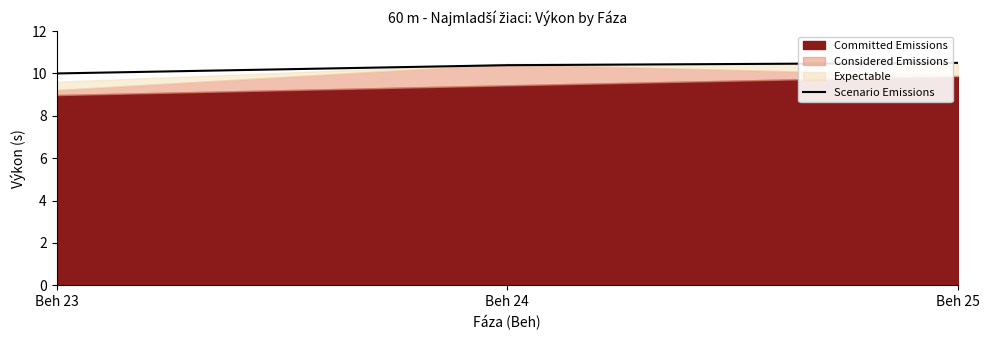

Does the chart have visible grid lines?

No